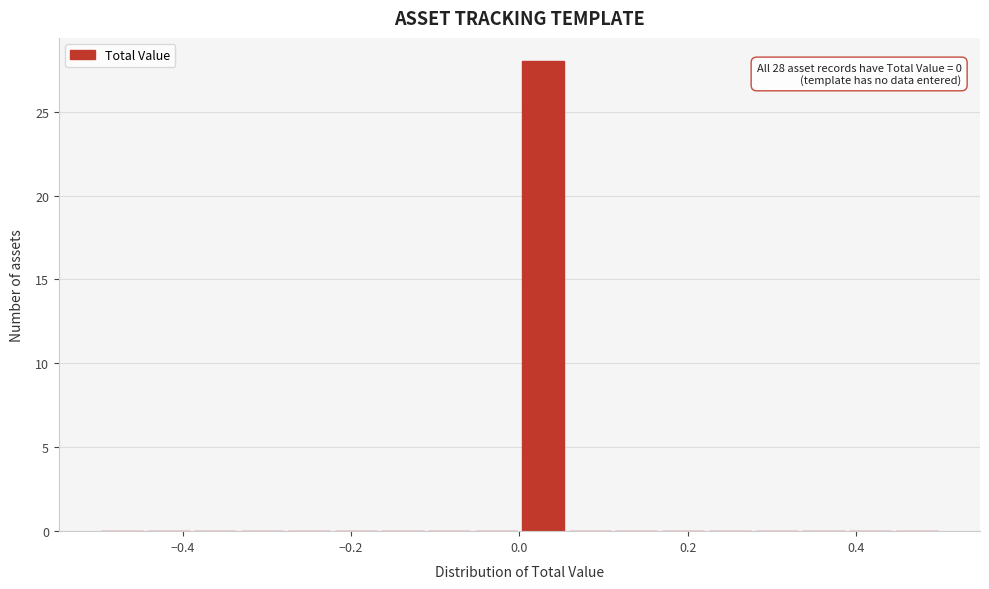

Around what value on the x-axis is the tallest bar? Give the approximate position of its centre, as read against the axis.

0.02